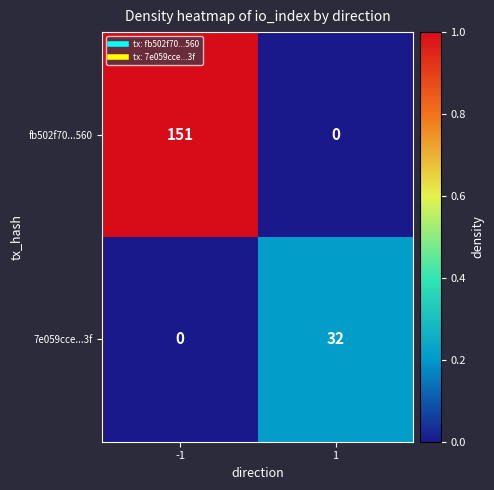

True or false: 7e059cce...3f has a value of 50 at 1.

False